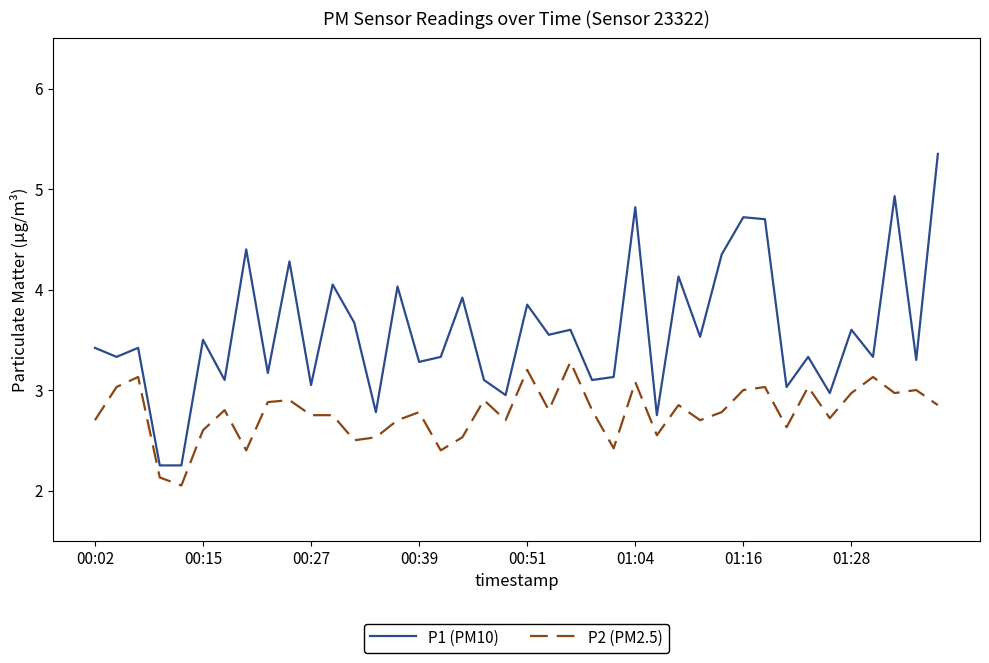

Rank the series by their maximum value, from lowest to highest.

P2 (PM2.5), P1 (PM10)